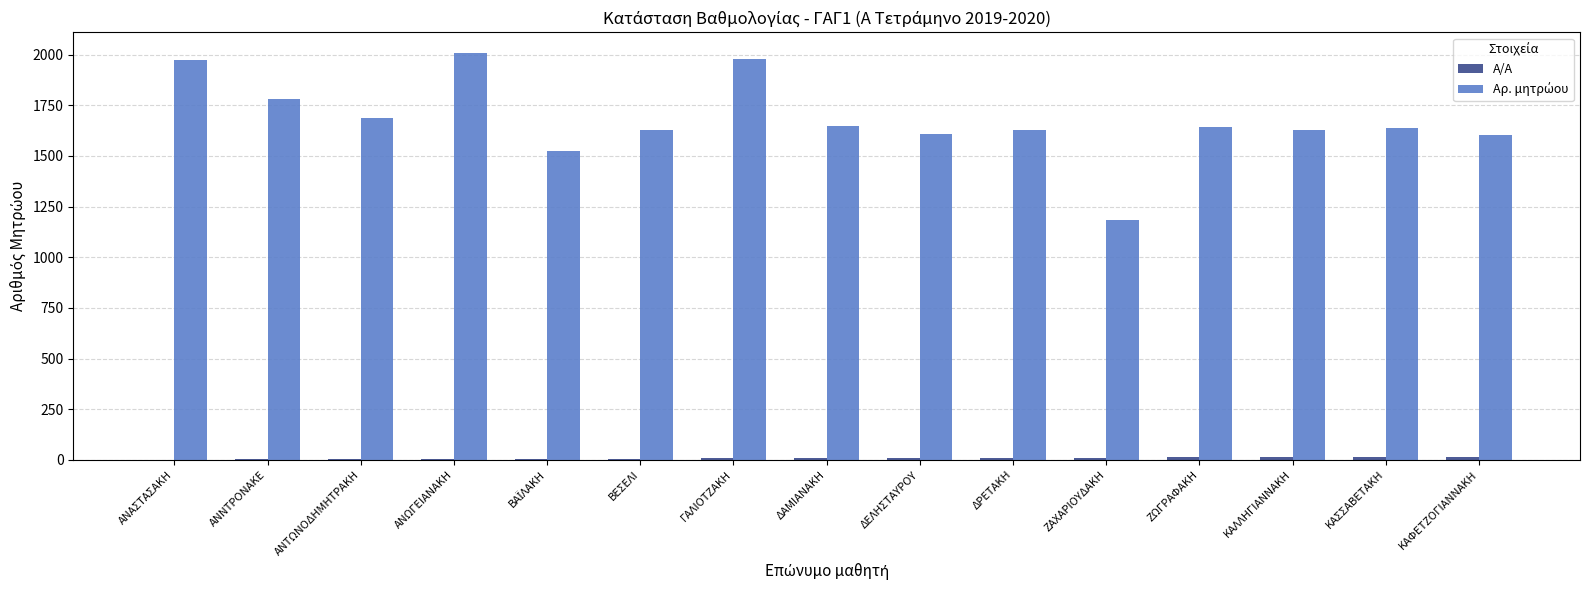

What is the greatest value displayed?

2009